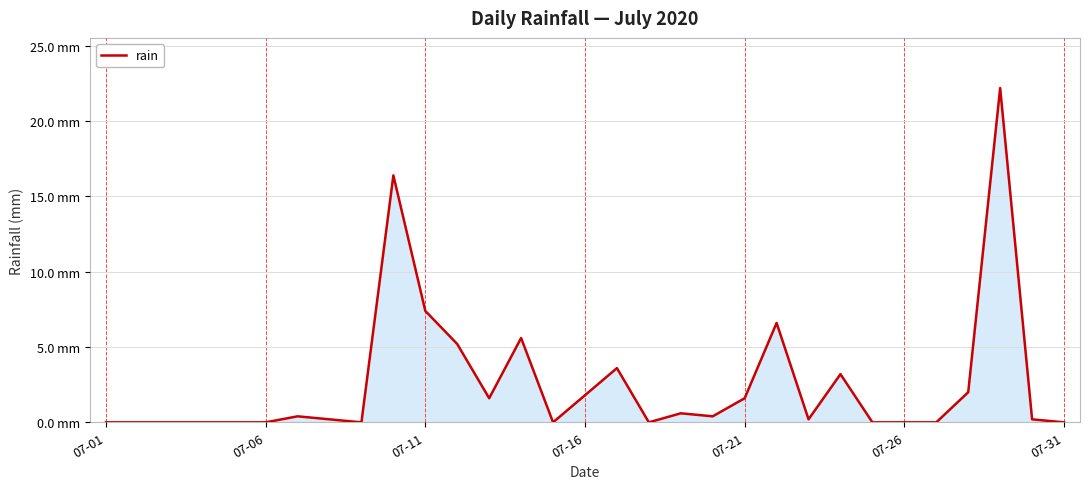

Does the chart display data point markers on the line(s)?

No